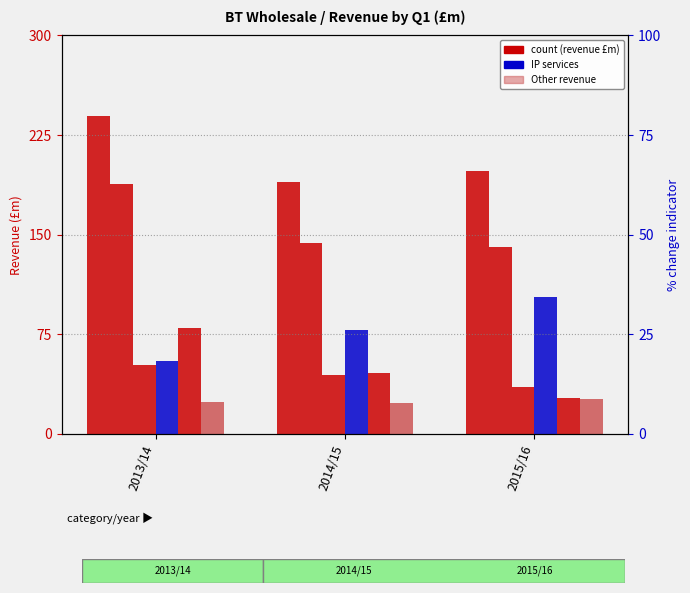

Reading left to right, transcribe all the data shown in this chart.

Managed solutions: 239	190	198
Calls, lines & circuits: 188	144	141
Broadband: 52	44	35
IP services: 55	78	103
Transit: 80	46	27
Other: 24	23	26